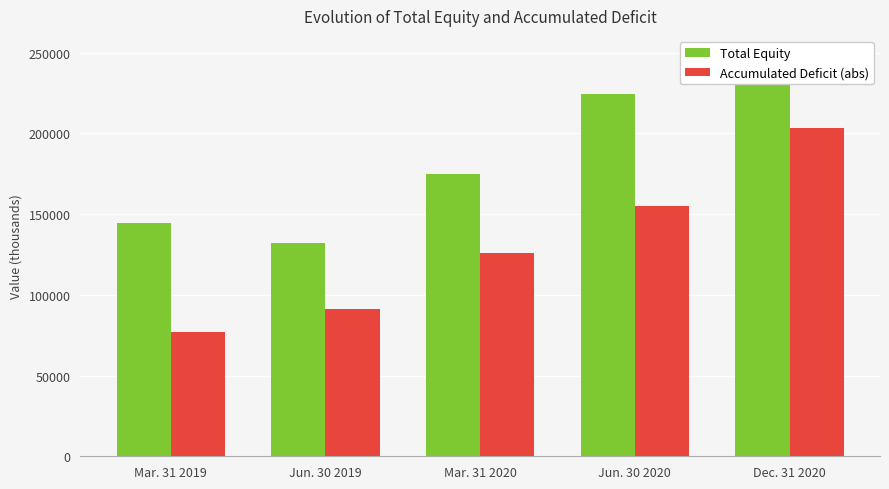

What value does the Accumulated Deficit (abs) series have at Mar. 31 2019, to the nearest 10?

77000